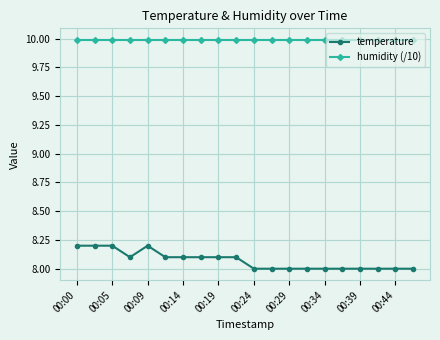

What is the value of the temperature point at the 2nd from the left?

8.2